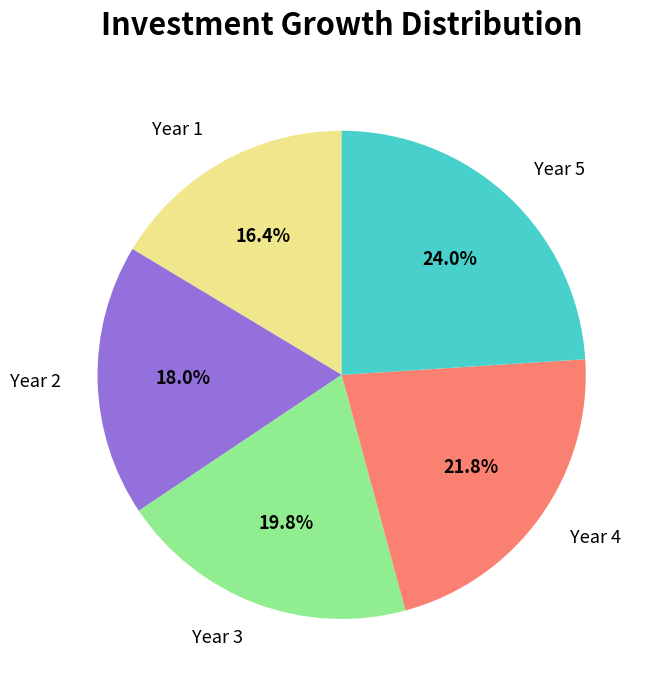

Do Year 3 and Year 2 together represent more than half of the pie?

No